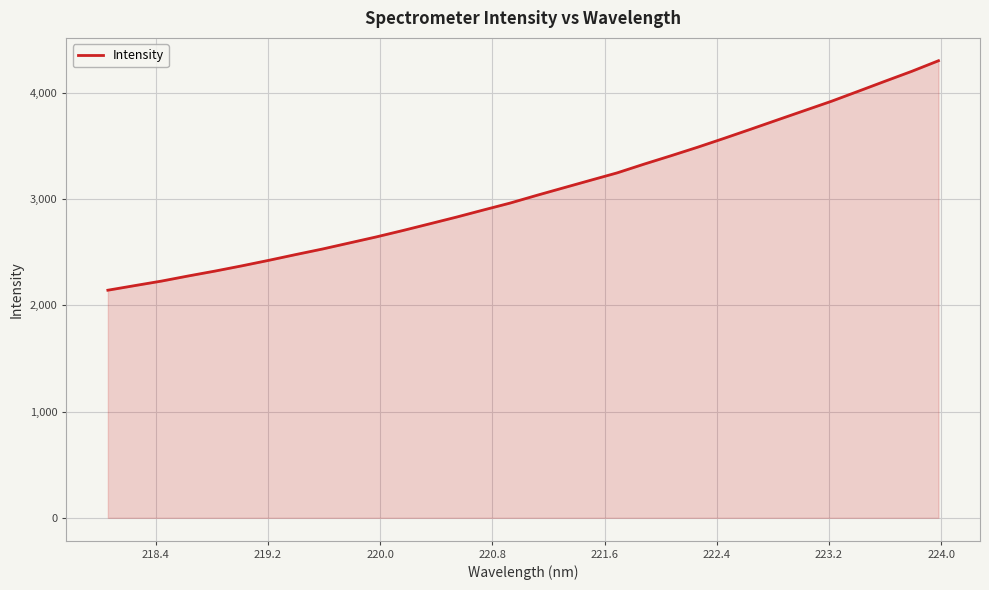

What is the smallest value displayed?

2142.3